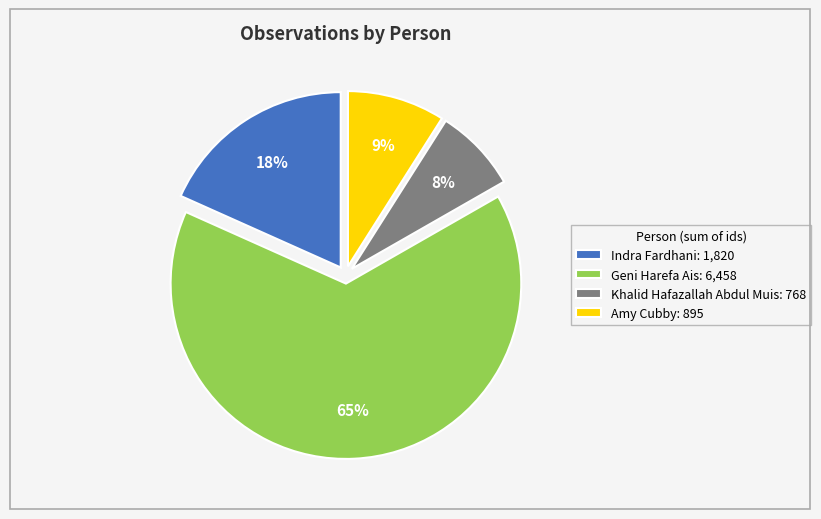

Count the number of slices in the pie.

4